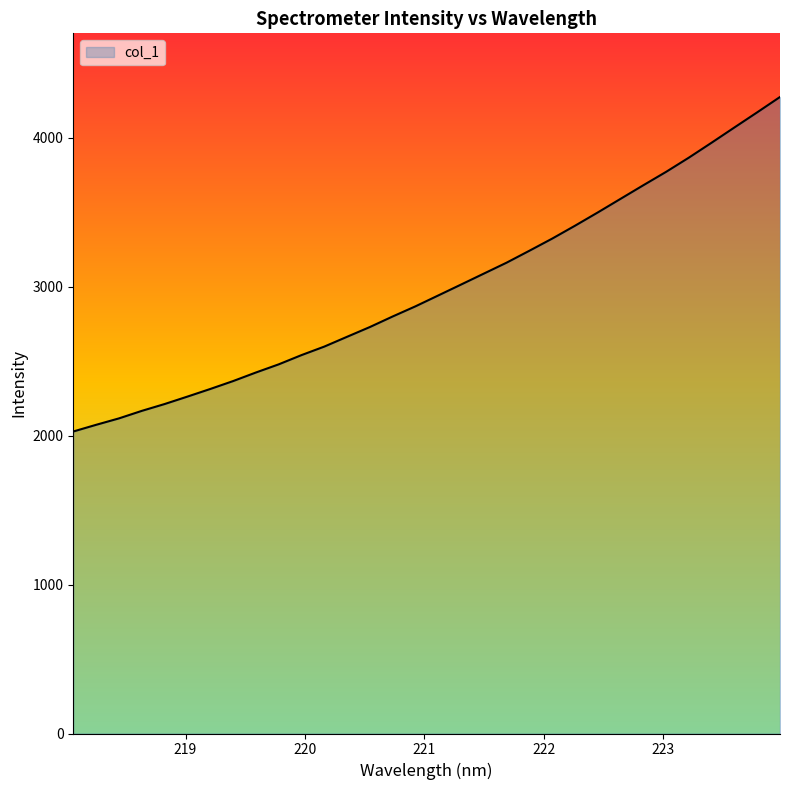

What is the maximum value shown in the chart?

4274.5